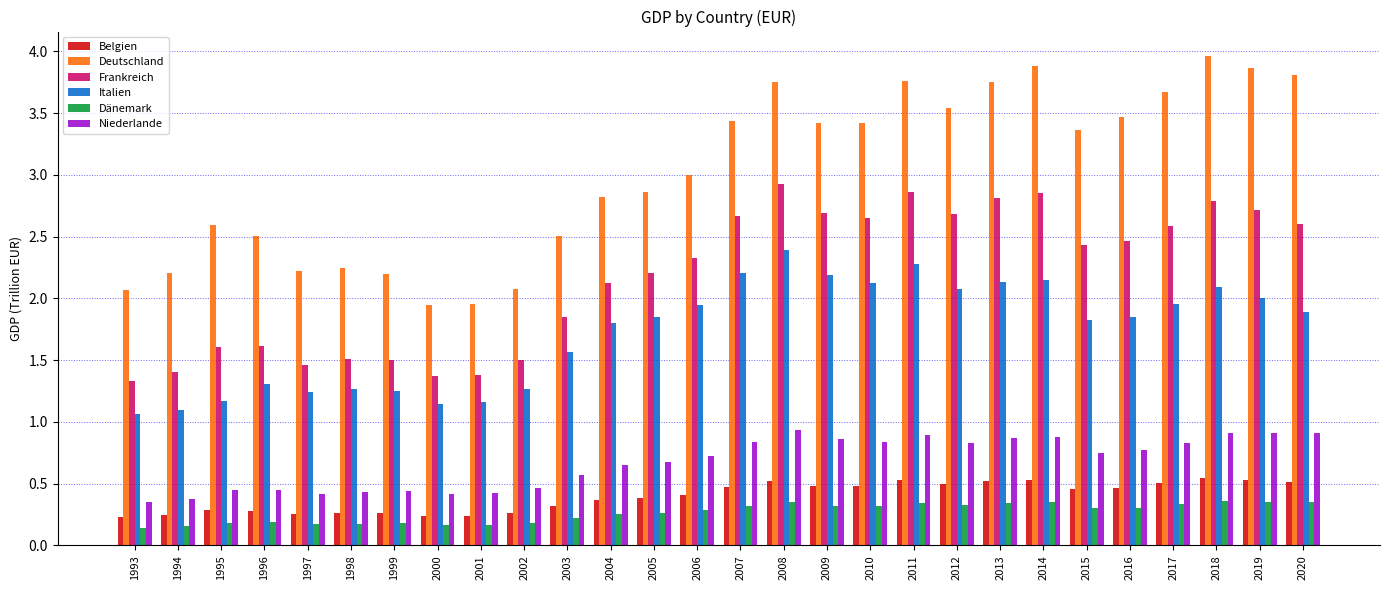

What is the maximum value shown in the chart?

4.0